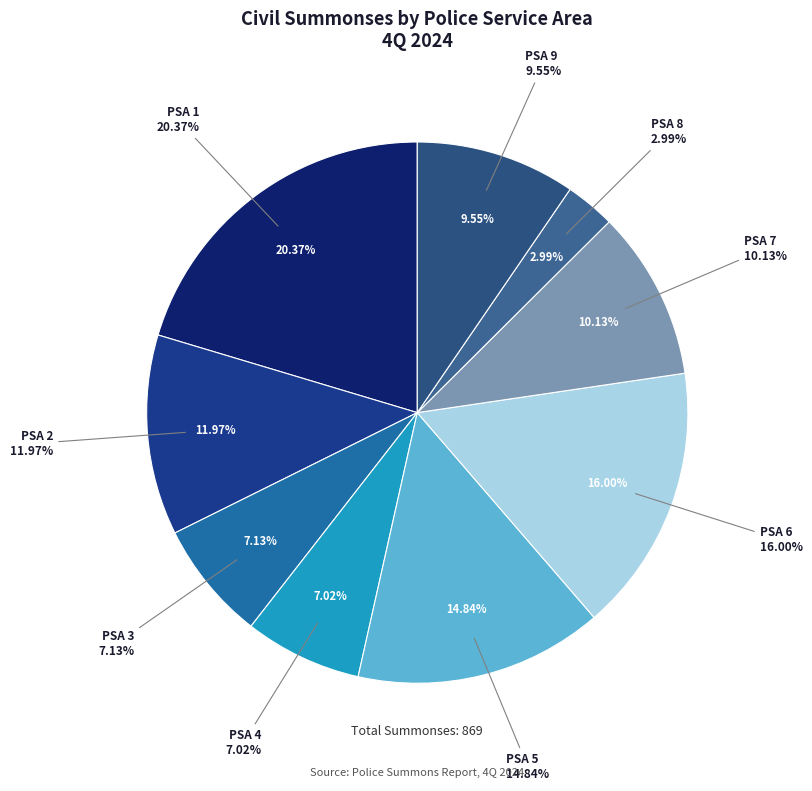

To the nearest percent, what is the average slice percentage?

11%